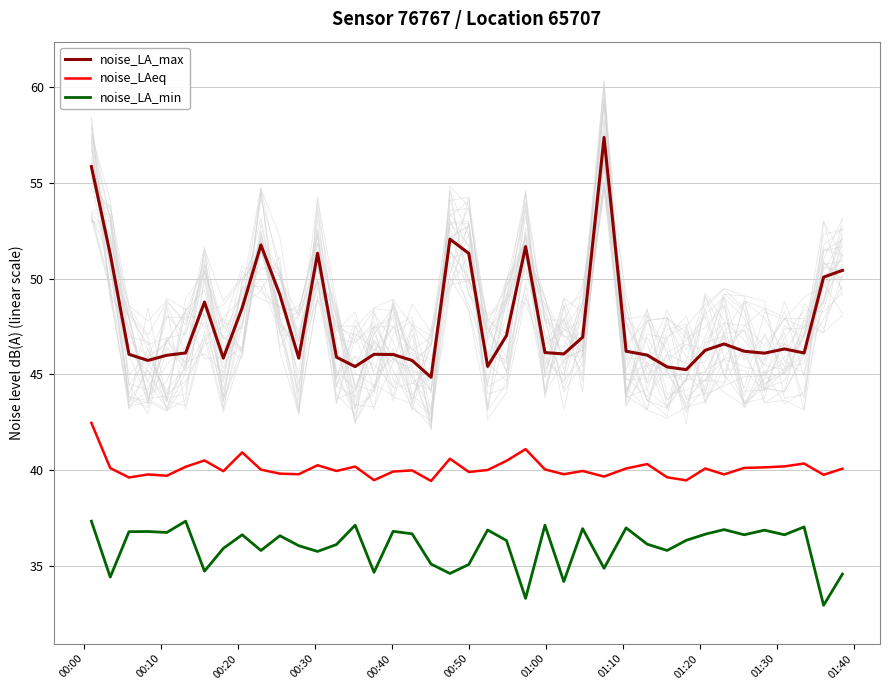

What is the maximum value for noise_LA_min?

37.3